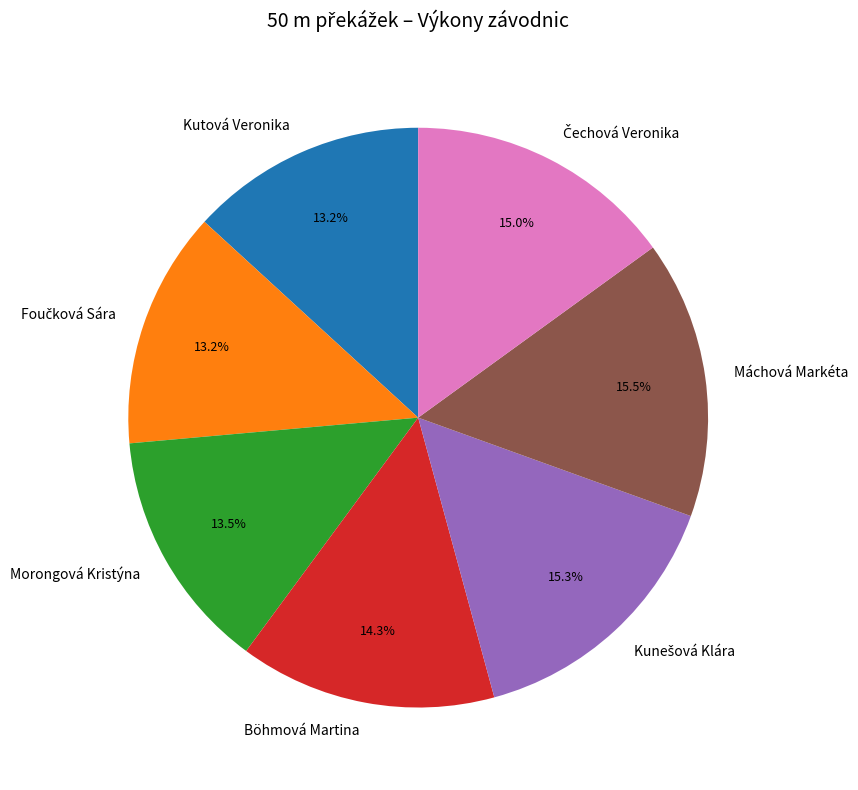

How much of the chart is everything except Böhmová Martina?

85.7%